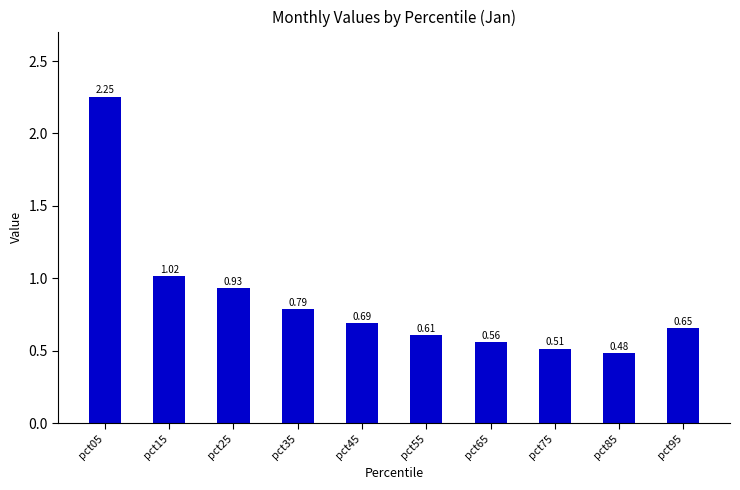

At which label is the value closest to 1?

pct15